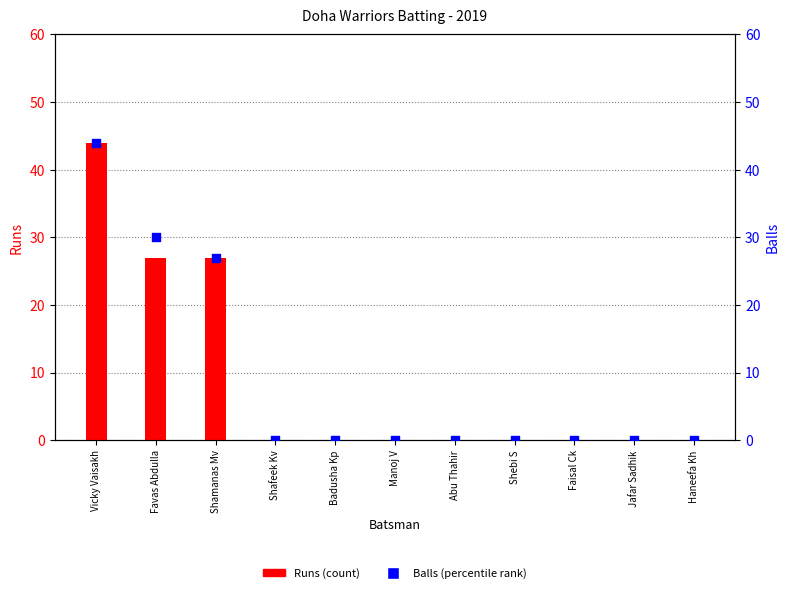

Which series has the largest total across all categories?

Balls (percentile rank)